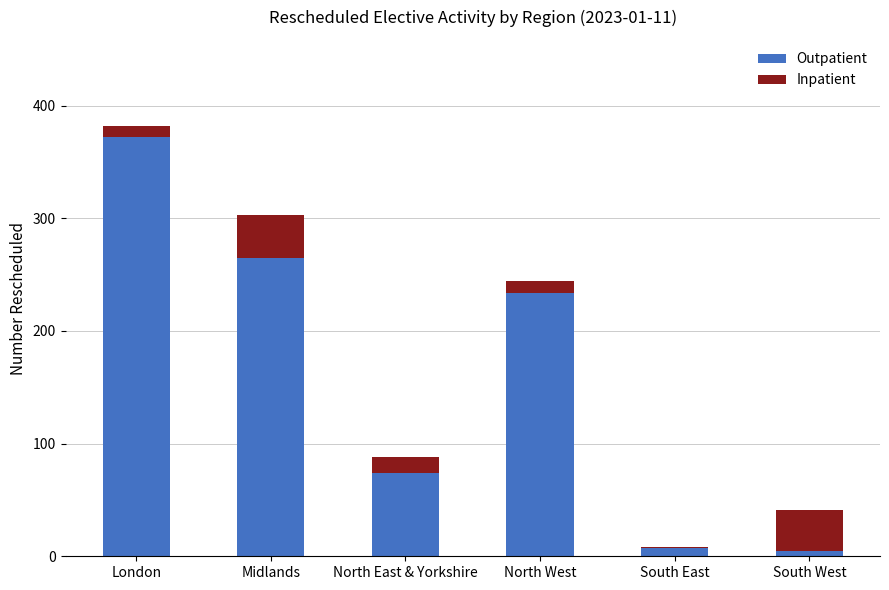

How many distinct data groups are displayed?

2